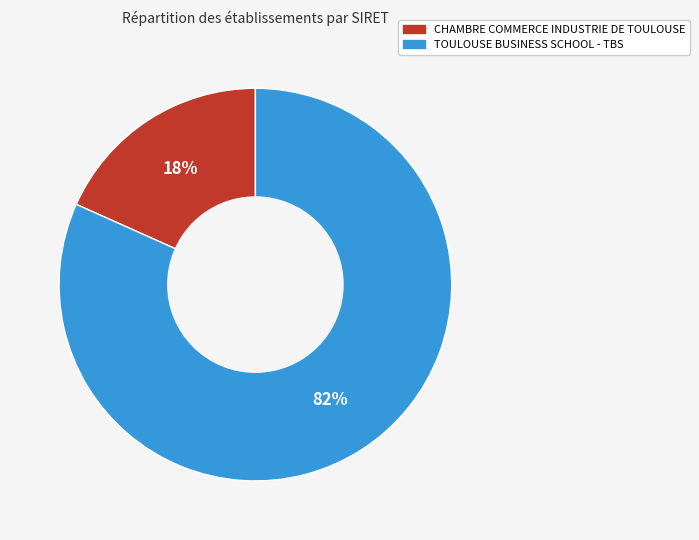

What is the ratio of the value at CHAMBRE COMMERCE INDUSTRIE DE TOULOUSE to the value at TOULOUSE BUSINESS SCHOOL - TBS?

0.2